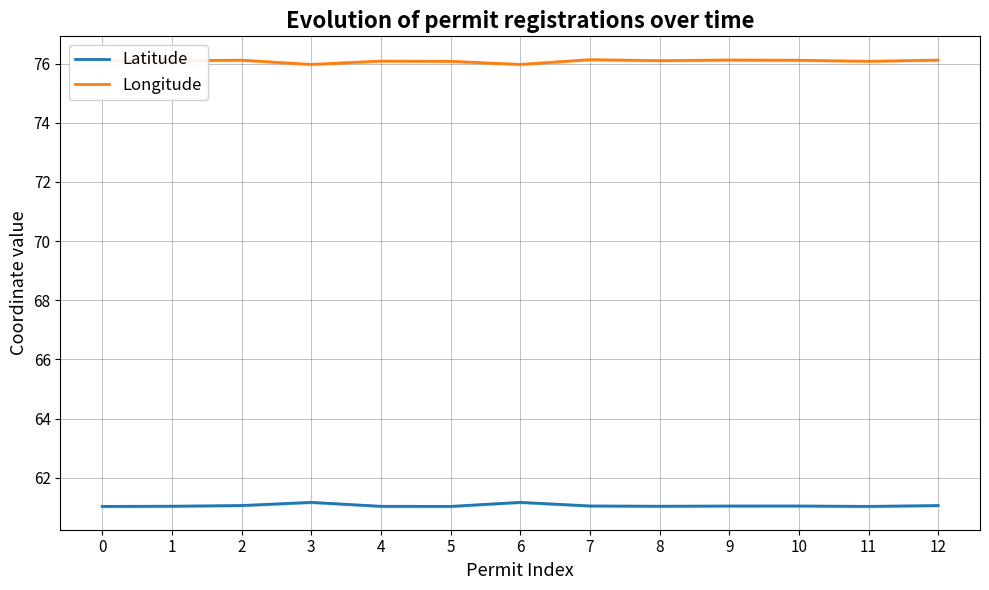

What is the value of the Latitude point at the 3rd from the left?

61.1